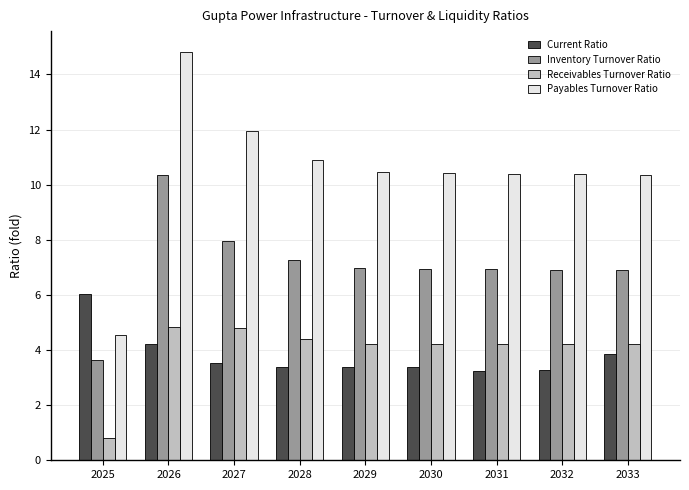

Which label corresponds to the smallest value in the chart?

2025